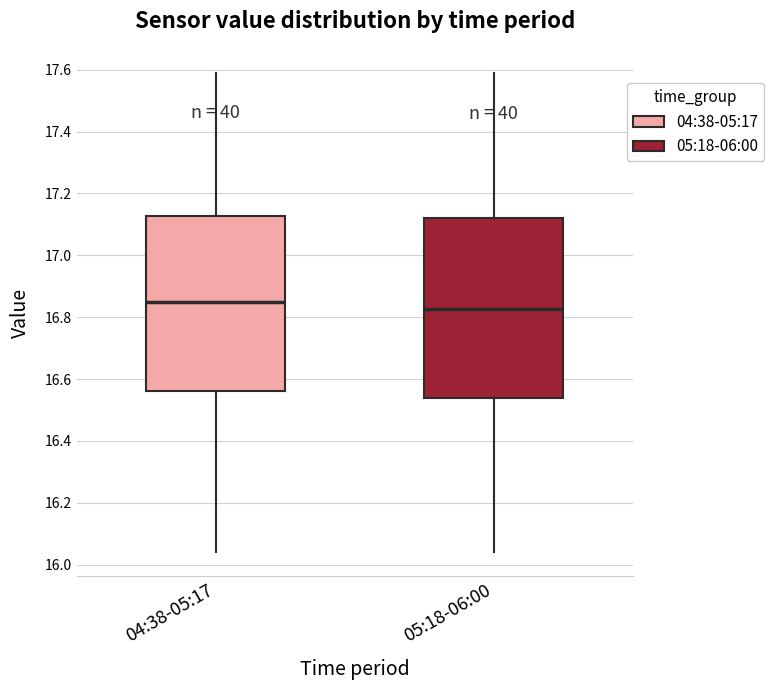

Reading left to right, transcribe this box plot: for each box, give where its median line is, the range the box spans, and where its two whiskers end, as read against the y-axis. The values are not printed on the chart, so give them approximately, as read against the axis.

04:38-05:17: median 16.86, box 16.56 to 17.12, whiskers 16.04 to 17.60
05:18-06:00: median 16.82, box 16.54 to 17.12, whiskers 16.04 to 17.60